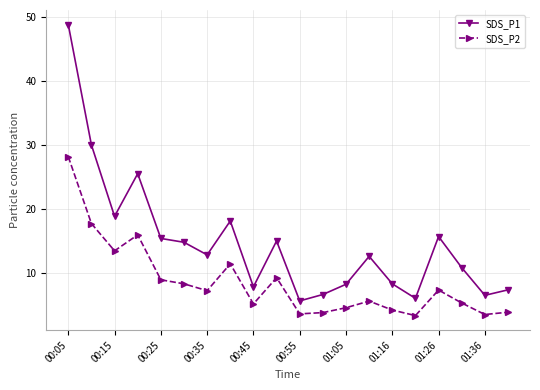

Which series has the largest total across all categories?

SDS_P1